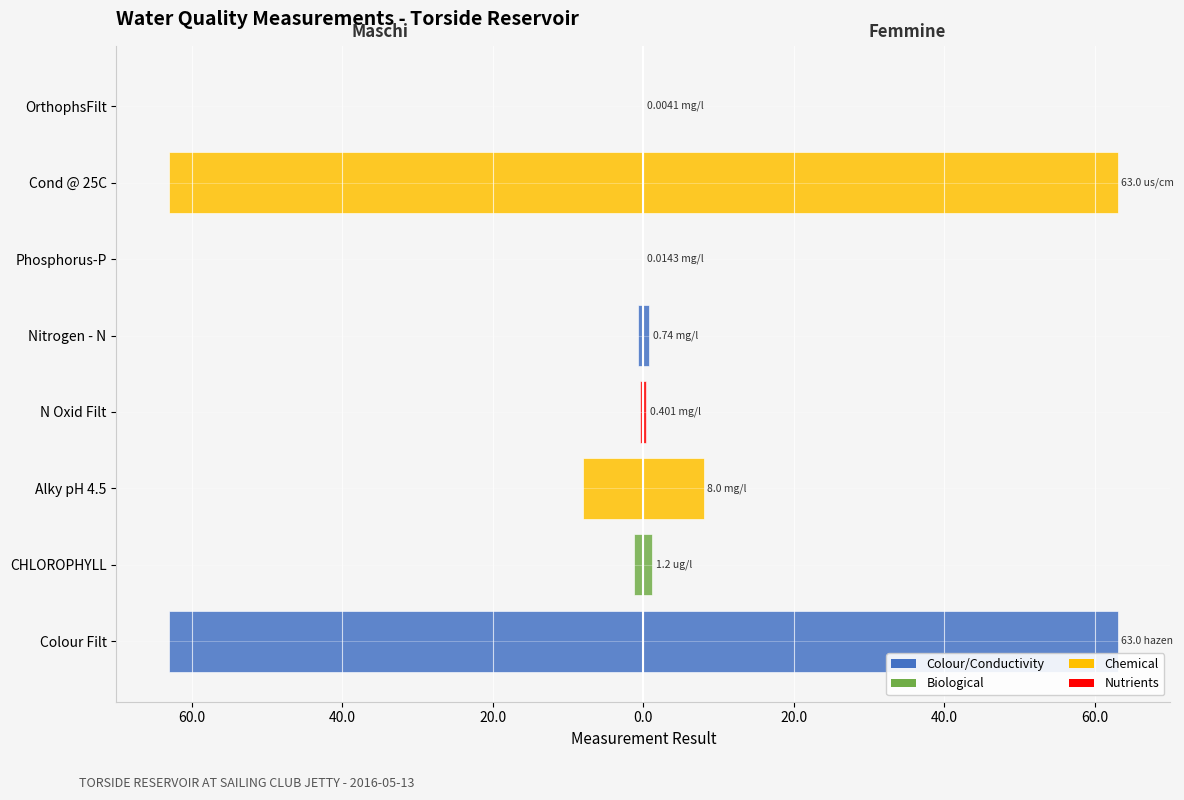

Which has a higher value, N Oxid Filt or Phosphorus-P?

Phosphorus-P